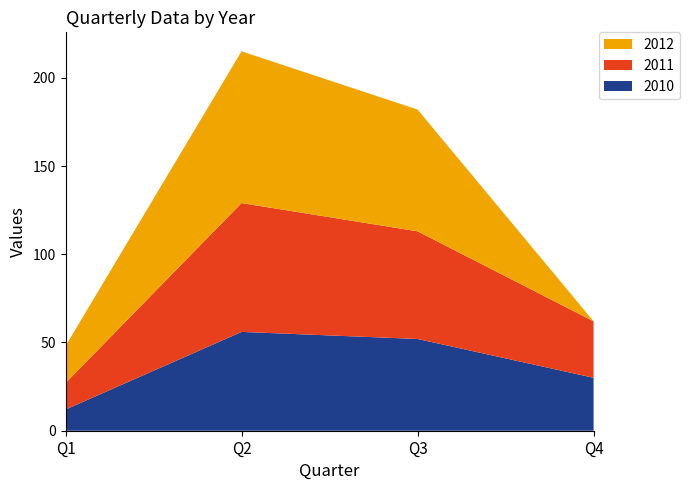

Reading right to left, list all the values displayed in this chart.

2010: Q4=30	Q3=52	Q2=56	Q1=12
2011: Q4=32	Q3=61	Q2=73	Q1=15
2012: Q4=0	Q3=69	Q2=86	Q1=21